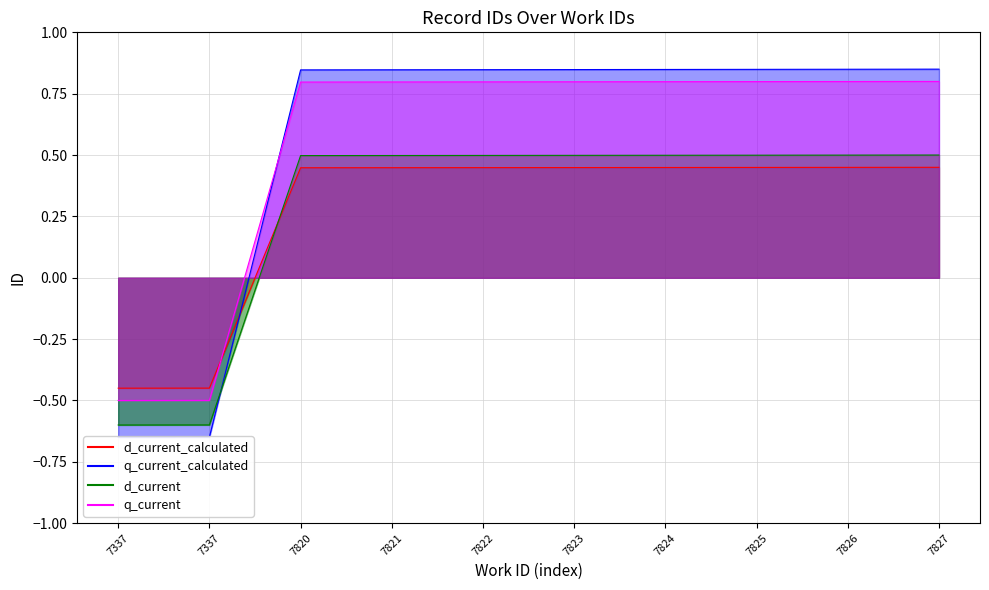

Read the value at 7337.

-0.5